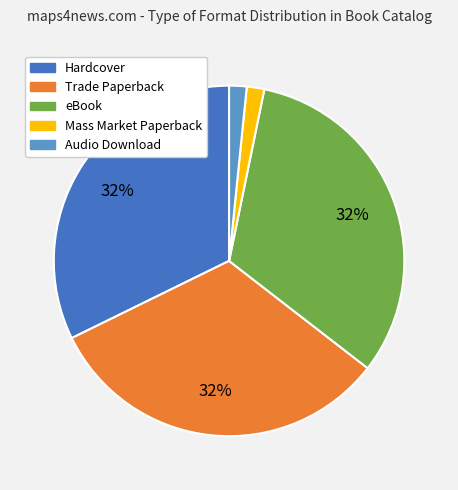

How many slices are in this pie chart?

5